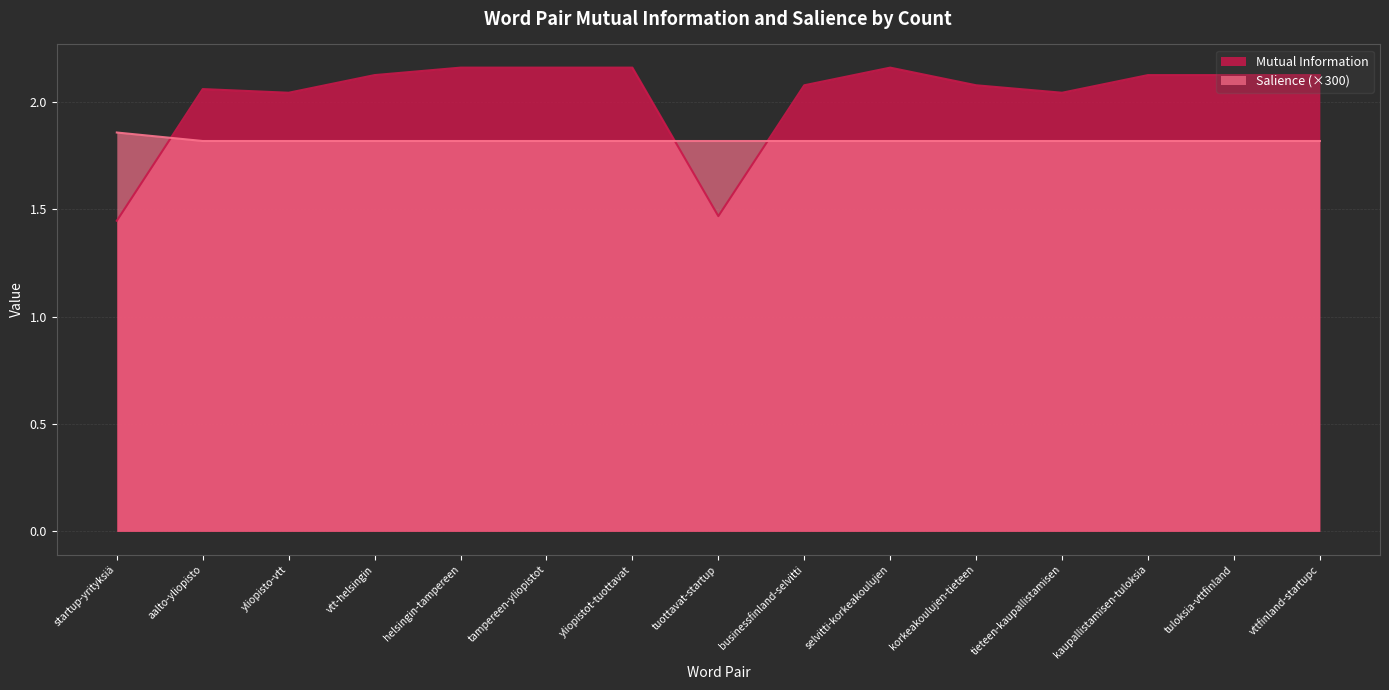

Is the value of Salience at tuloksia-vttfinland greater than the value of Mutual Information at yliopisto-vtt?

No